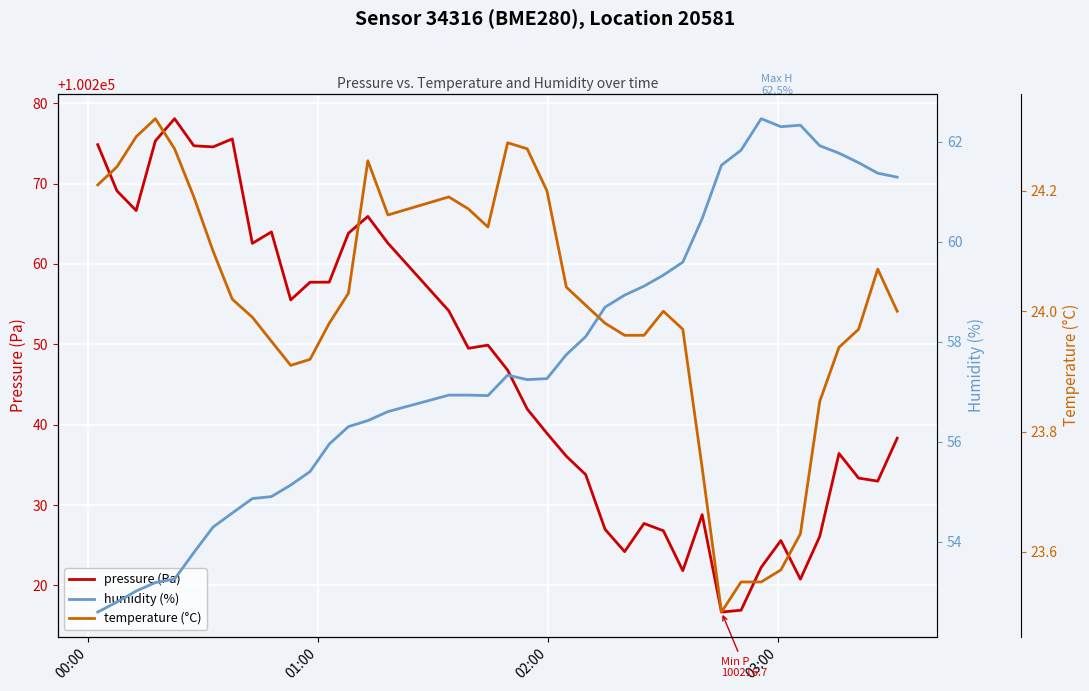

What is the value of the humidity (%) point at the 28th from the left?

59.3